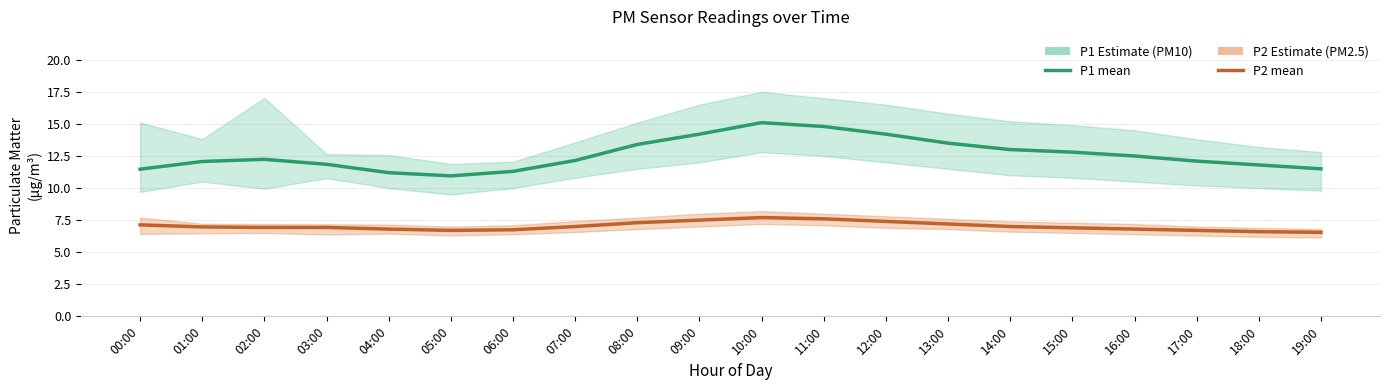

List the series in order of their peak value, highest first.

P1 (PM10), P2 (PM2.5)